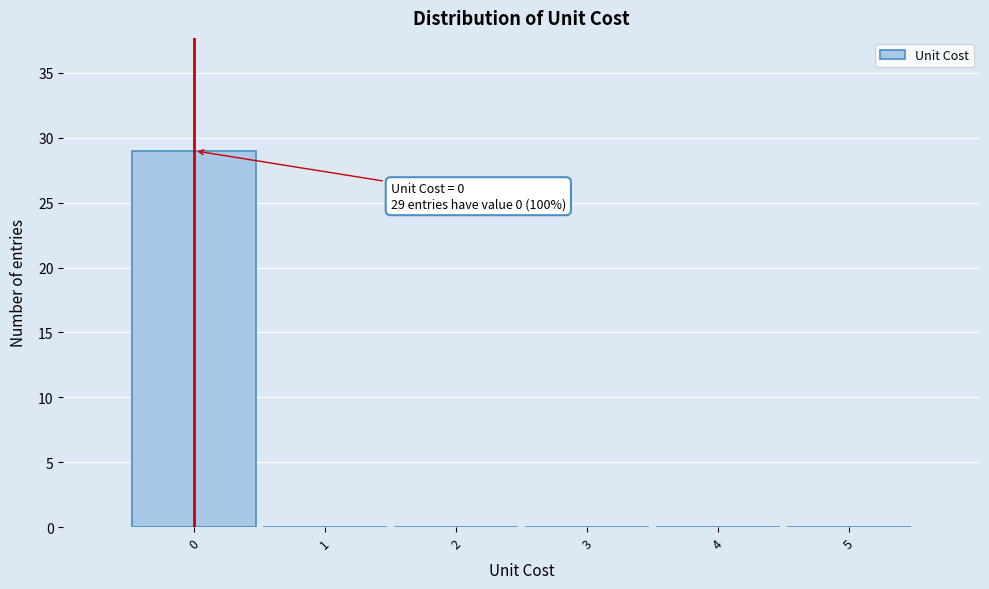

Over which range of the x-axis is the bar tallest?

-0.5 to 0.5